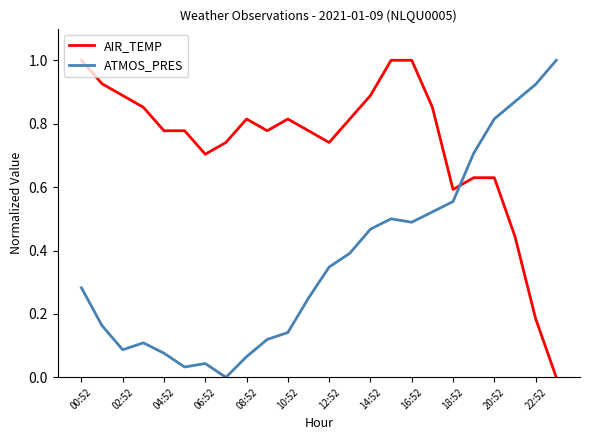

How many times do AIR_TEMP and ATMOS_PRES cross each other?

1